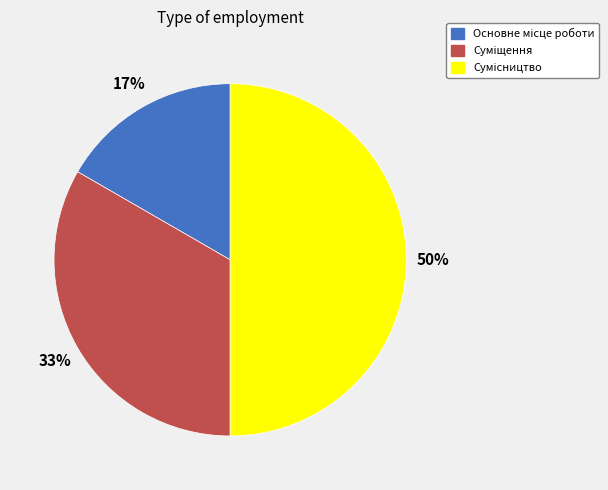

To the nearest percent, what is the average slice percentage?

33%